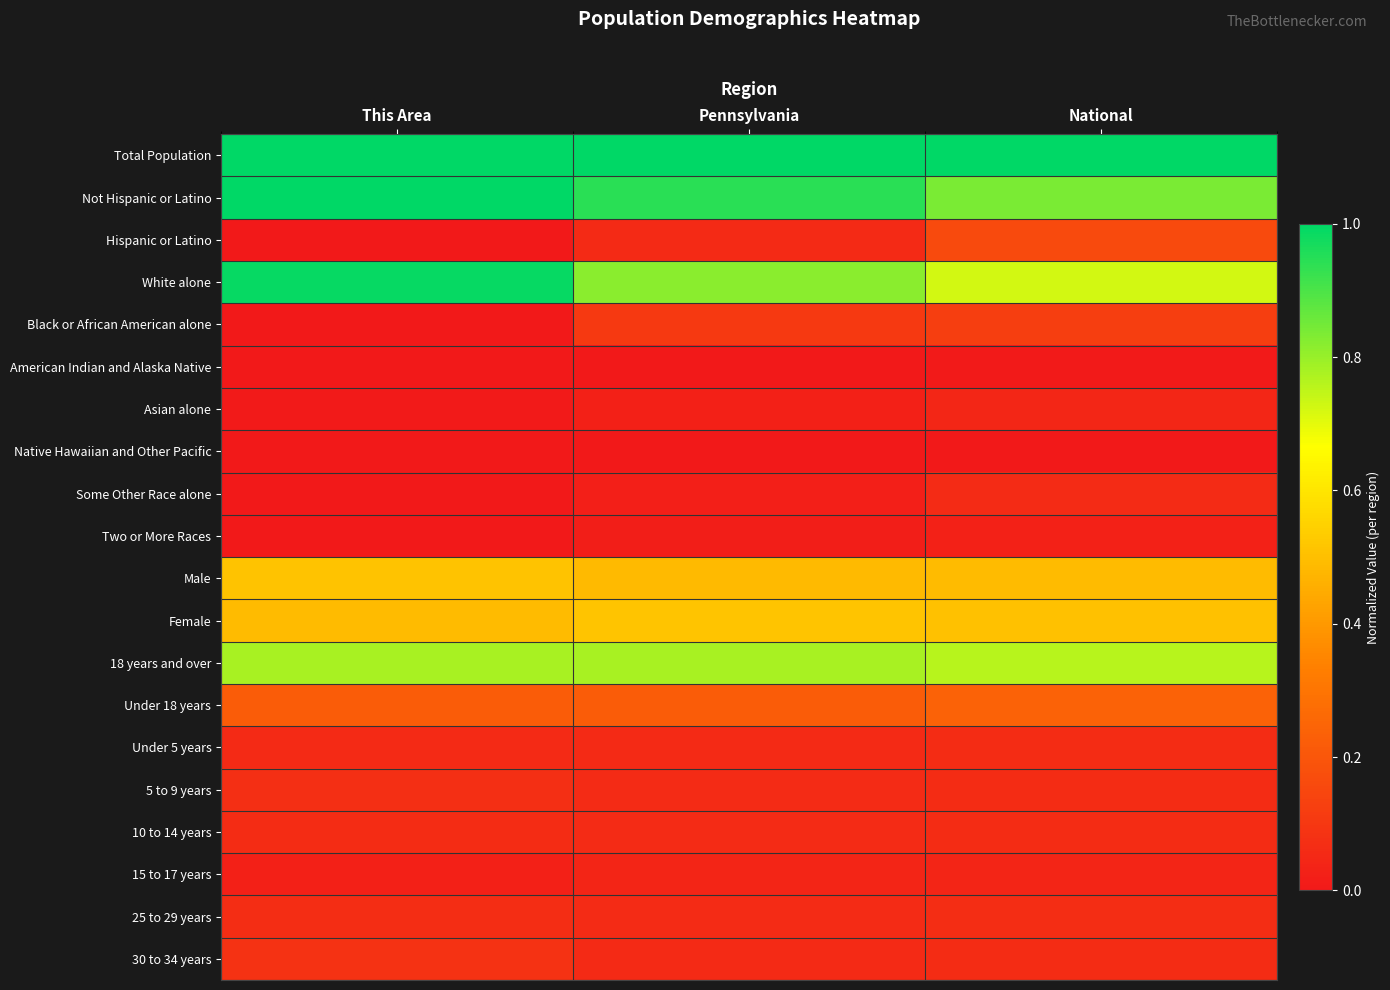

Reading right to left, list all the values displayed in this chart.

Total Population: National=1.0	Pennsylvania=1.0	This Area=1.0
Not Hispanic or Latino: National=0.8	Pennsylvania=0.9	This Area=1.0
Hispanic or Latino: National=0.2	Pennsylvania=0.1	This Area=0.0
White alone: National=0.7	Pennsylvania=0.8	This Area=1.0
Black or African American alone: National=0.1	Pennsylvania=0.1	This Area=0.0
American Indian and Alaska Native: National=0.0	Pennsylvania=0.0	This Area=0.0
Asian alone: National=0.0	Pennsylvania=0.0	This Area=0.0
Native Hawaiian and Other Pacific: National=0.0	Pennsylvania=0.0	This Area=0.0
Some Other Race alone: National=0.1	Pennsylvania=0.0	This Area=0.0
Two or More Races: National=0.0	Pennsylvania=0.0	This Area=0.0
Male: National=0.5	Pennsylvania=0.5	This Area=0.5
Female: National=0.5	Pennsylvania=0.5	This Area=0.5
18 years and over: National=0.8	Pennsylvania=0.8	This Area=0.8
Under 18 years: National=0.2	Pennsylvania=0.2	This Area=0.2
Under 5 years: National=0.1	Pennsylvania=0.1	This Area=0.1
5 to 9 years: National=0.1	Pennsylvania=0.1	This Area=0.1
10 to 14 years: National=0.1	Pennsylvania=0.1	This Area=0.1
15 to 17 years: National=0.0	Pennsylvania=0.0	This Area=0.0
25 to 29 years: National=0.1	Pennsylvania=0.1	This Area=0.1
30 to 34 years: National=0.1	Pennsylvania=0.1	This Area=0.1